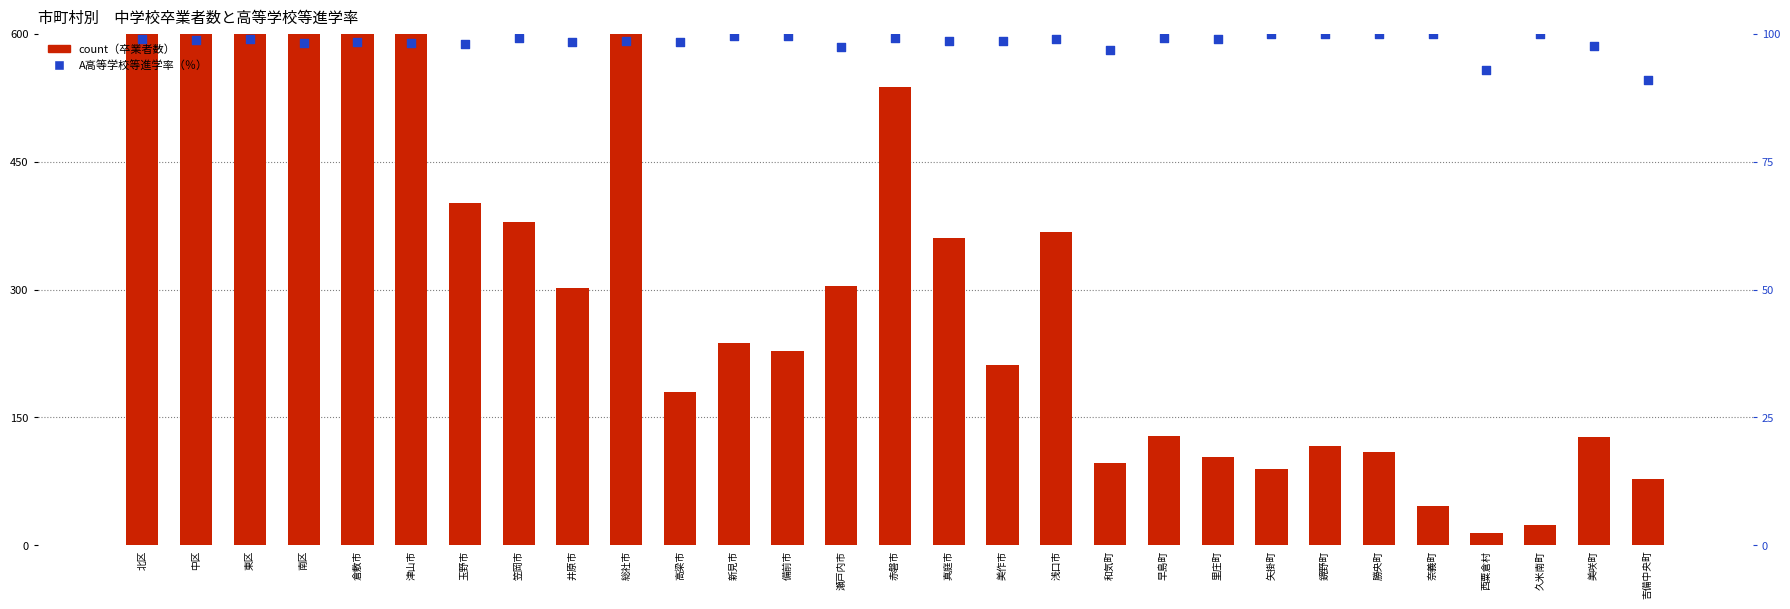

Which series contains the lowest Y value?

count